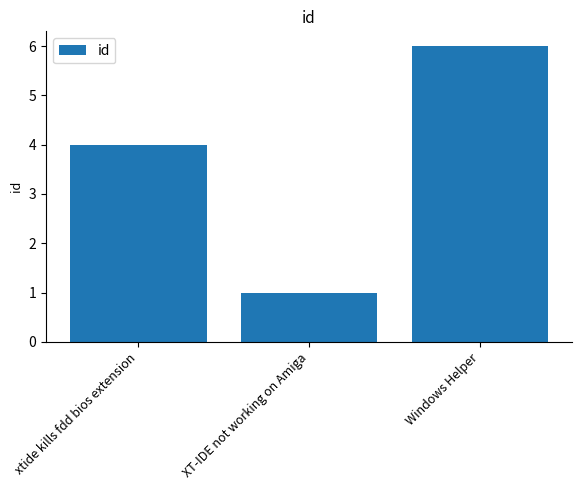

True or false: the data shows 4 at xtide kills fdd bios extension.

True